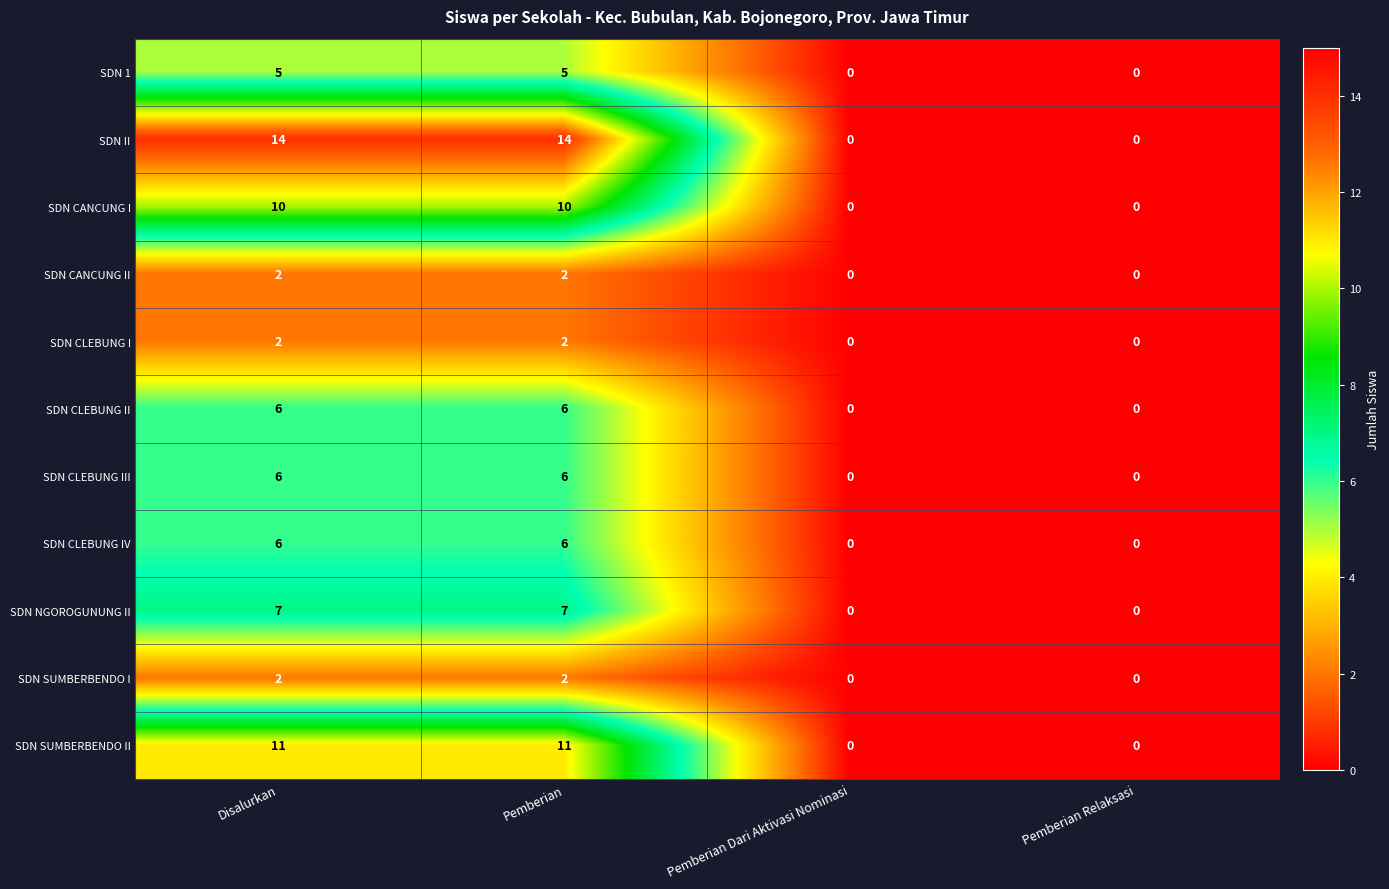

Which series has the largest range (max minus min)?

SDN II